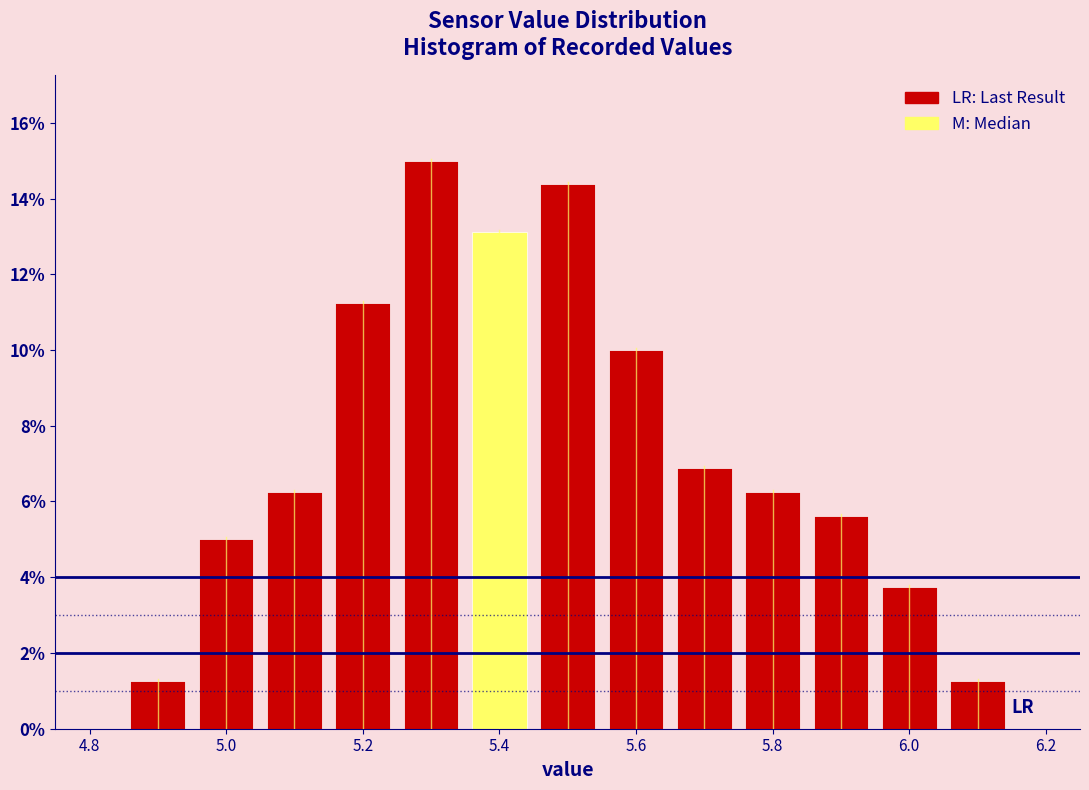

Reading left to right, list every bar in this chart as the range it spans on the x-axis followed by its height. Neither the bar edges nor the heights are printed on the chart, so give them approximately, as read against the axes.

4.85 to 4.95: 1.2
4.95 to 5.05: 5.0
5.05 to 5.15: 6.2
5.15 to 5.25: 11.2
5.25 to 5.35: 15.0
5.35 to 5.45: 13.2
5.45 to 5.55: 14.4
5.55 to 5.65: 10.0
5.65 to 5.75: 6.8
5.75 to 5.85: 6.2
5.85 to 5.95: 5.6
5.95 to 6.05: 3.8
6.05 to 6.15: 1.2